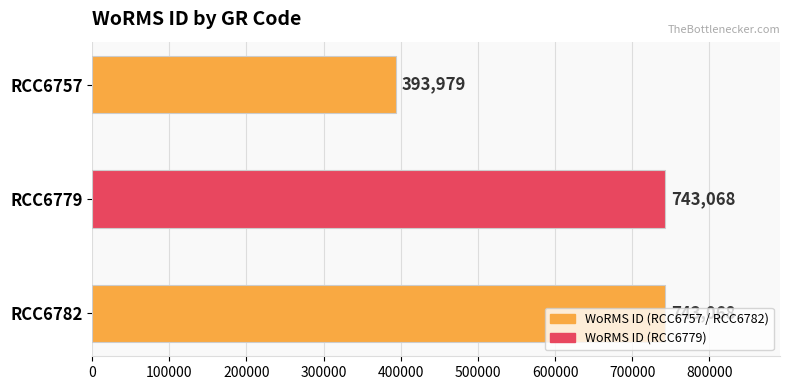

What is the greatest value displayed?

743068